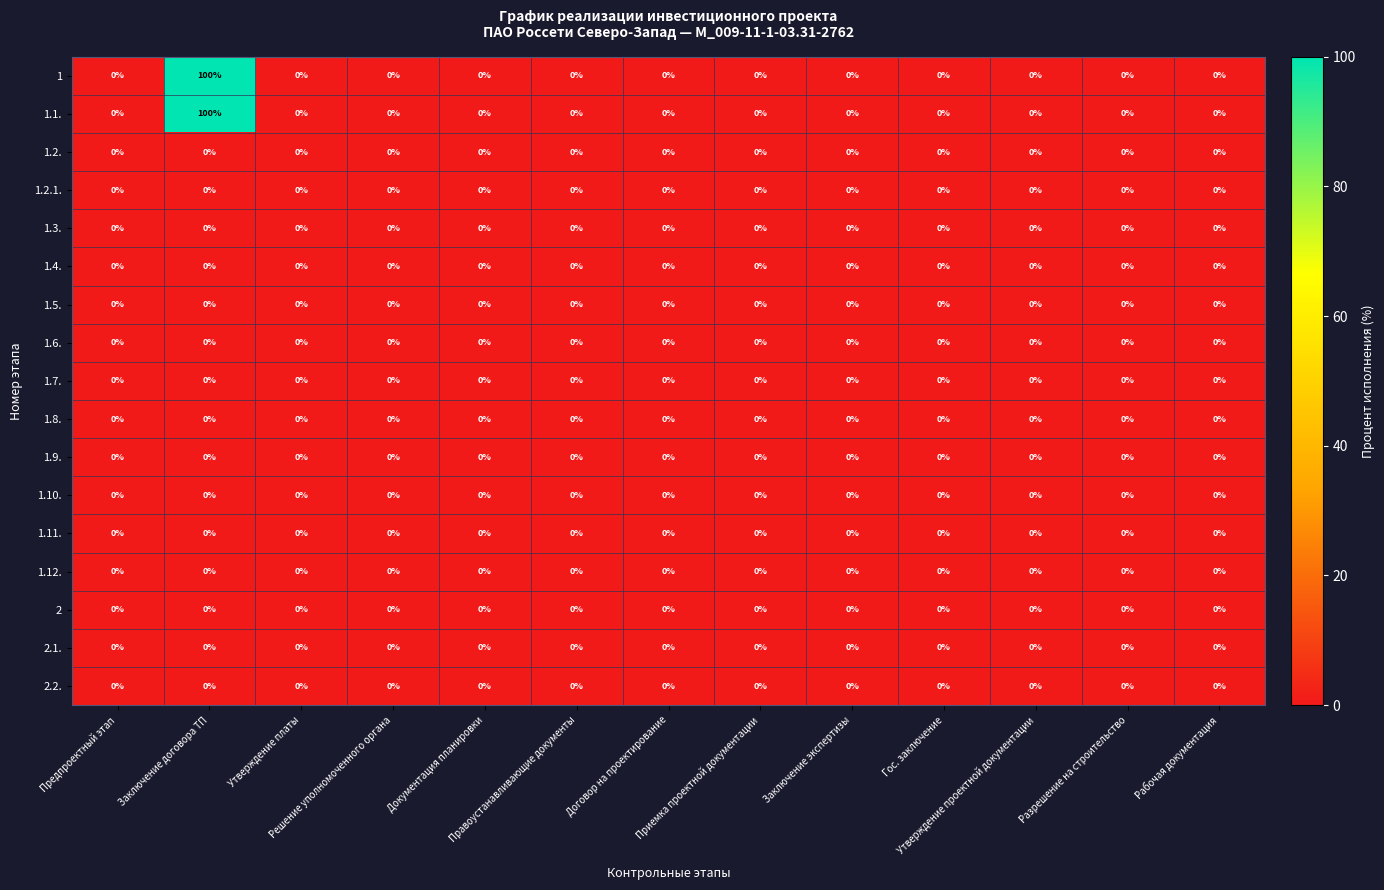

What is the difference between the maximum and second lowest values in the 1 series?

100